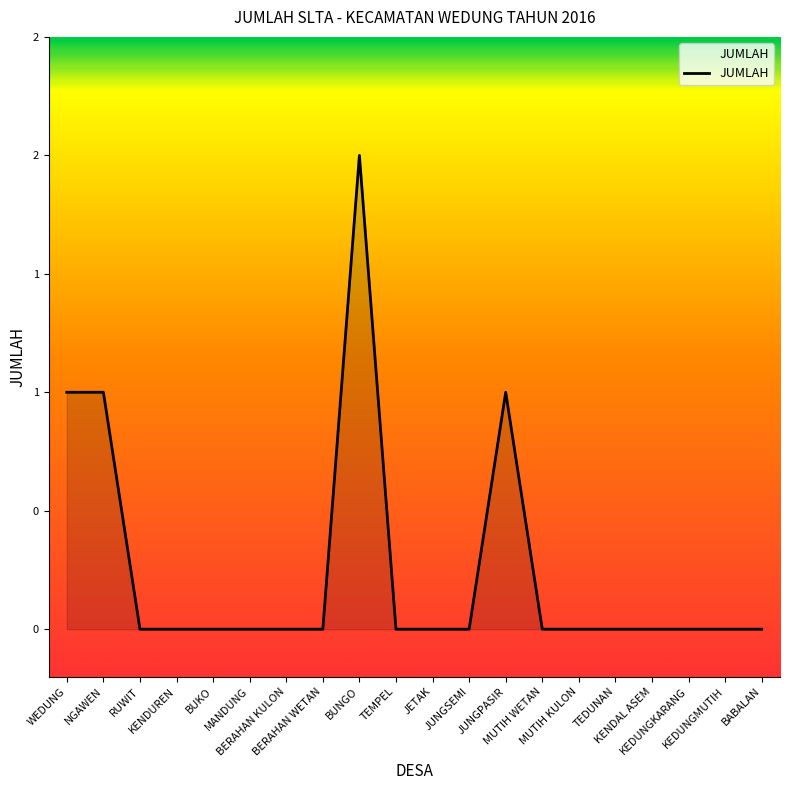

Where is the data nearest to the value 1?

WEDUNG